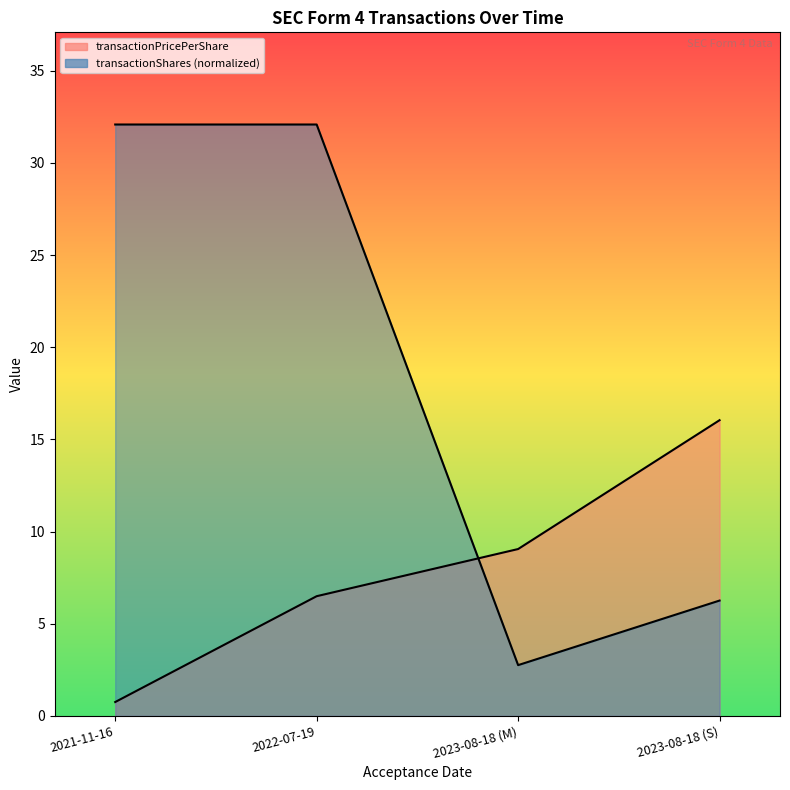

The value of transactionShares at 2023-08-18 (M) is 1.2. True or false?

False